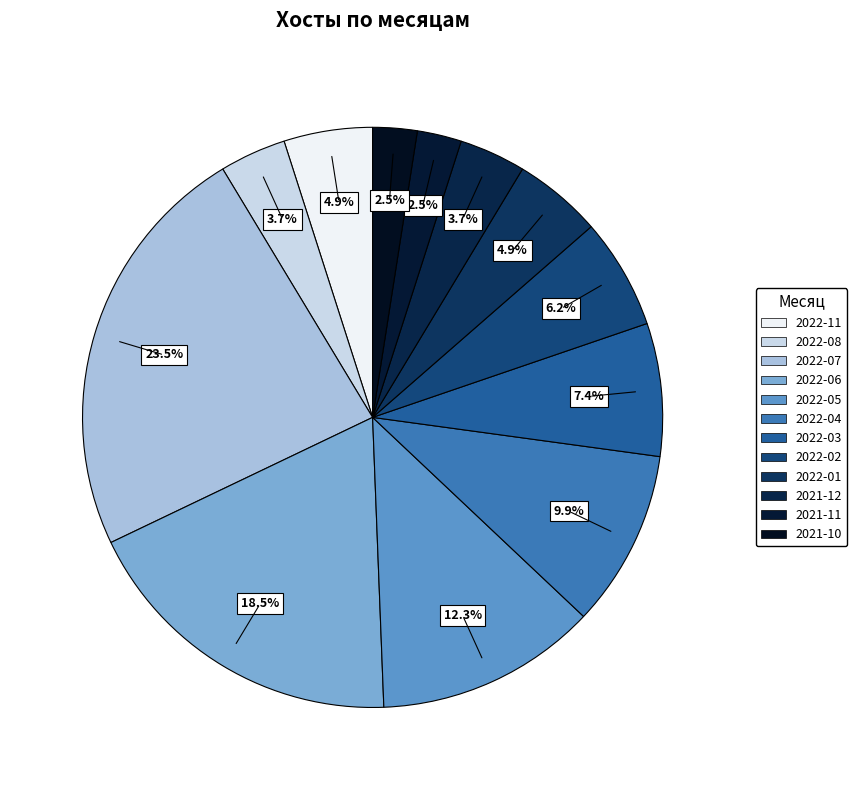

Count the number of slices in the pie.

12